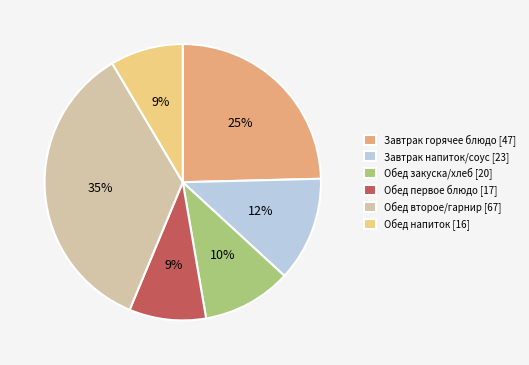

How many slices are in this pie chart?

6